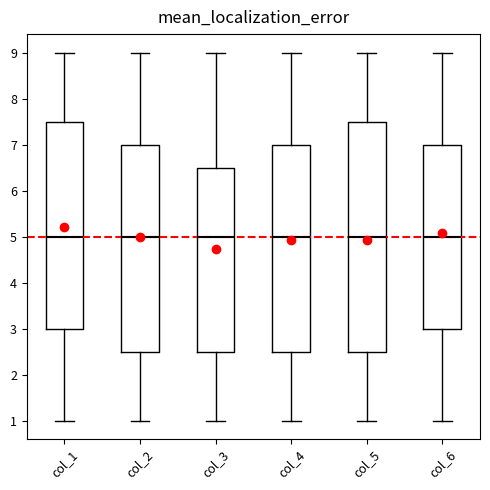

Where does the median line of the box for col_3 sit on the y-axis? The values are not printed on the chart, so give them approximately, as read against the axis.

5.0